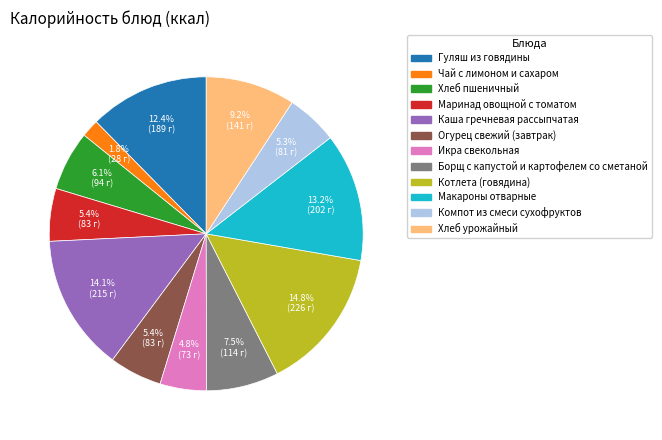

What percentage is the Чай с лимоном и сахаром slice, to the nearest percent?

2%